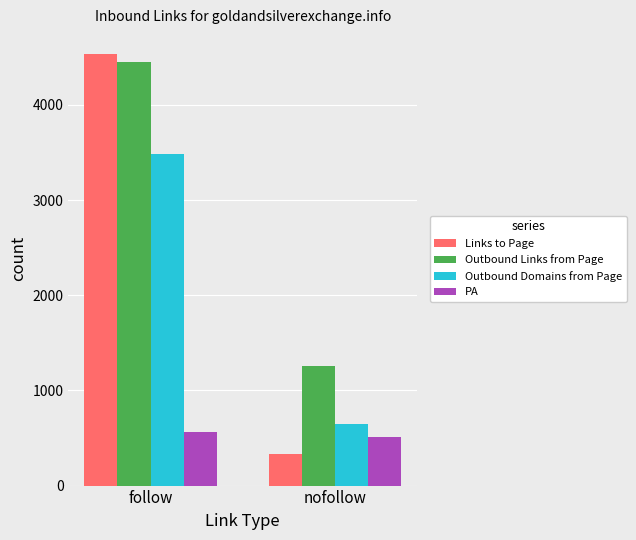

What is the label of the 1st bar from the right?

nofollow